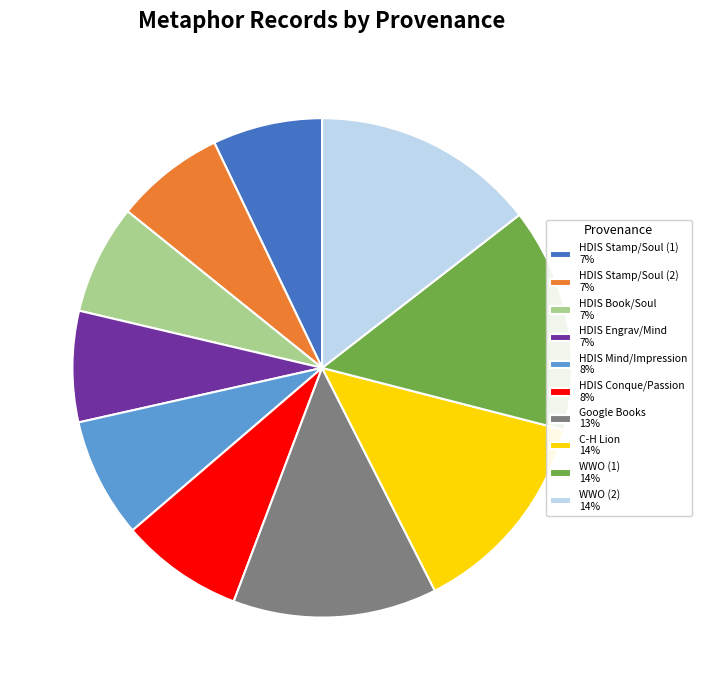

What is the ratio of the value at HDIS Mind/Impression 8% to the value at HDIS Stamp/Soul (2) 7%?

1.1